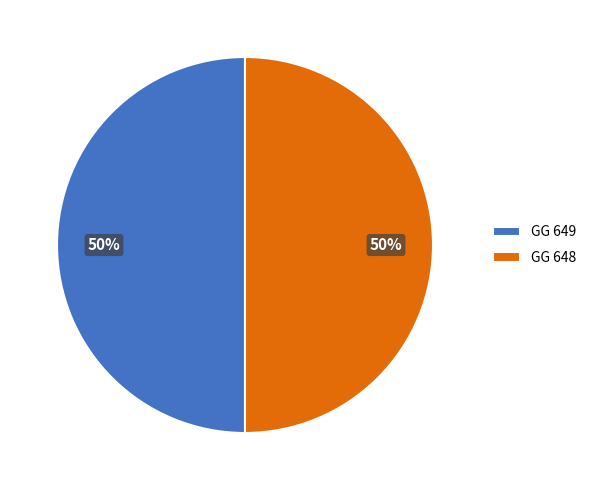

To the nearest percent, what is the average slice percentage?

50%